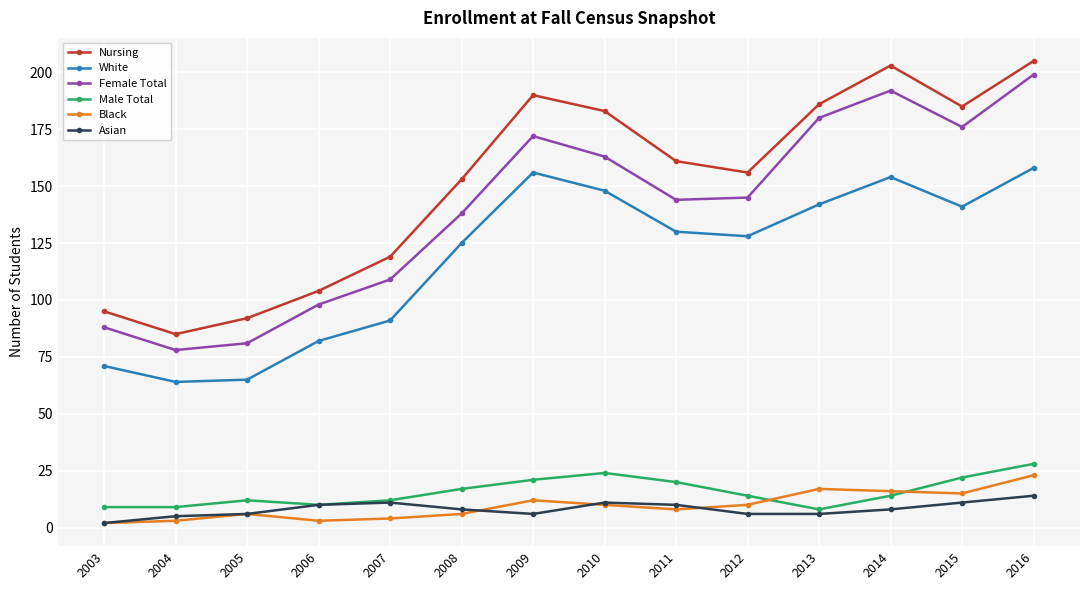

Count the number of categories in the chart.

14